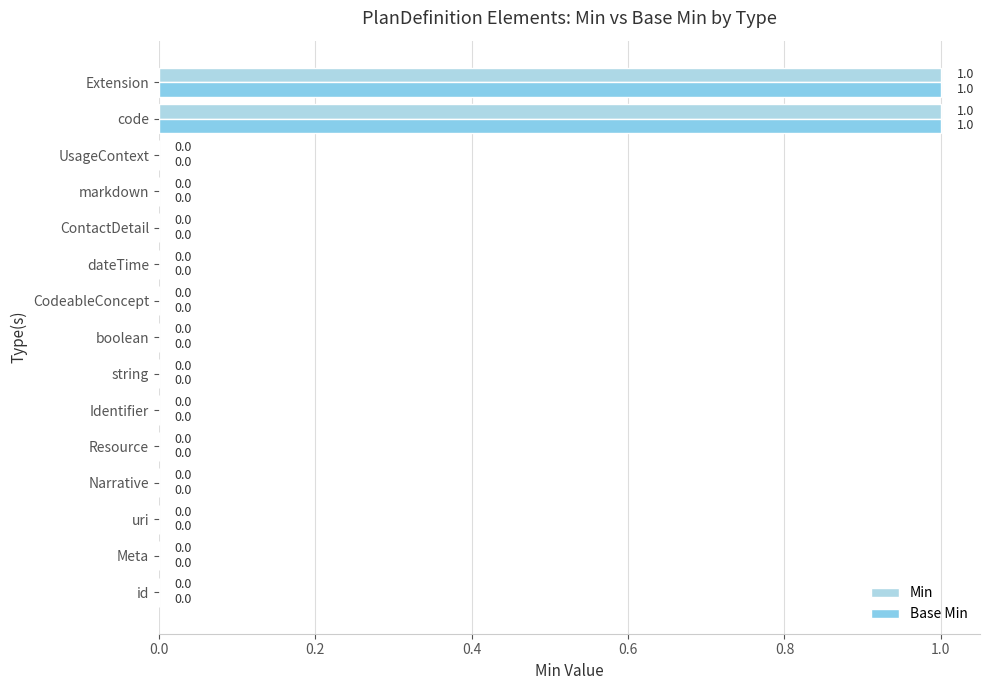

How many positive values does the Base Min series have?

2